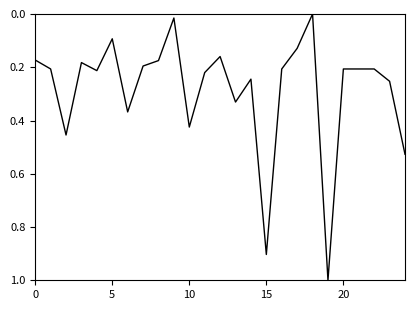

What is the difference between the maximum and minimum values?

1.0